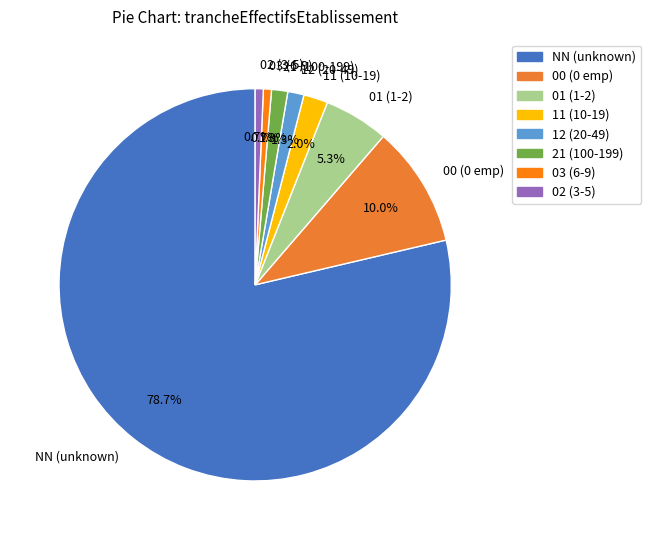

Do 21 (100-199) and NN (unknown) together represent more than half of the pie?

Yes